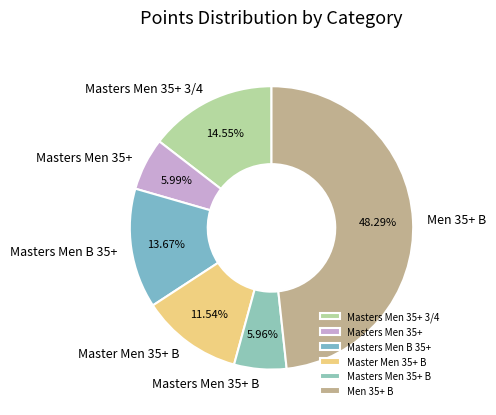

To the nearest percent, what percentage of the pie is Men 35+ B?

48%